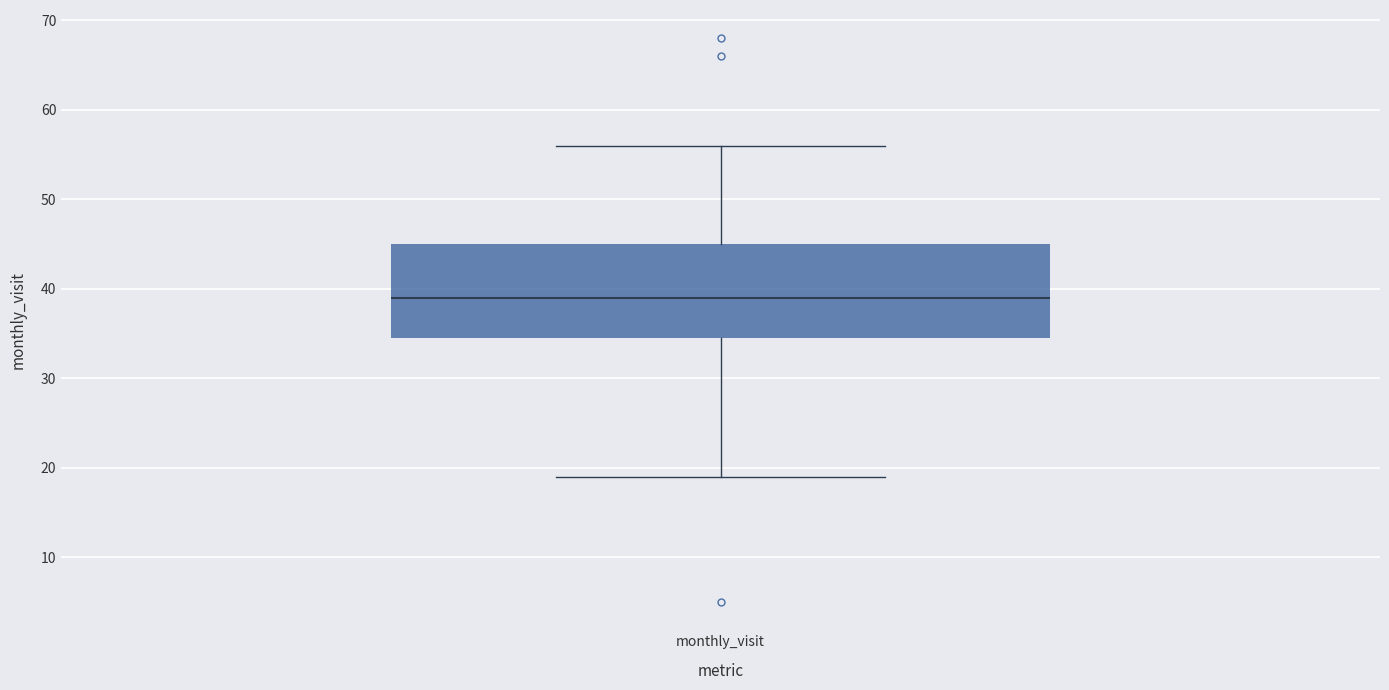

Where is the upper edge of the box for monthly_visit on the y-axis? The values are not printed on the chart, so give them approximately, as read against the axis.

45